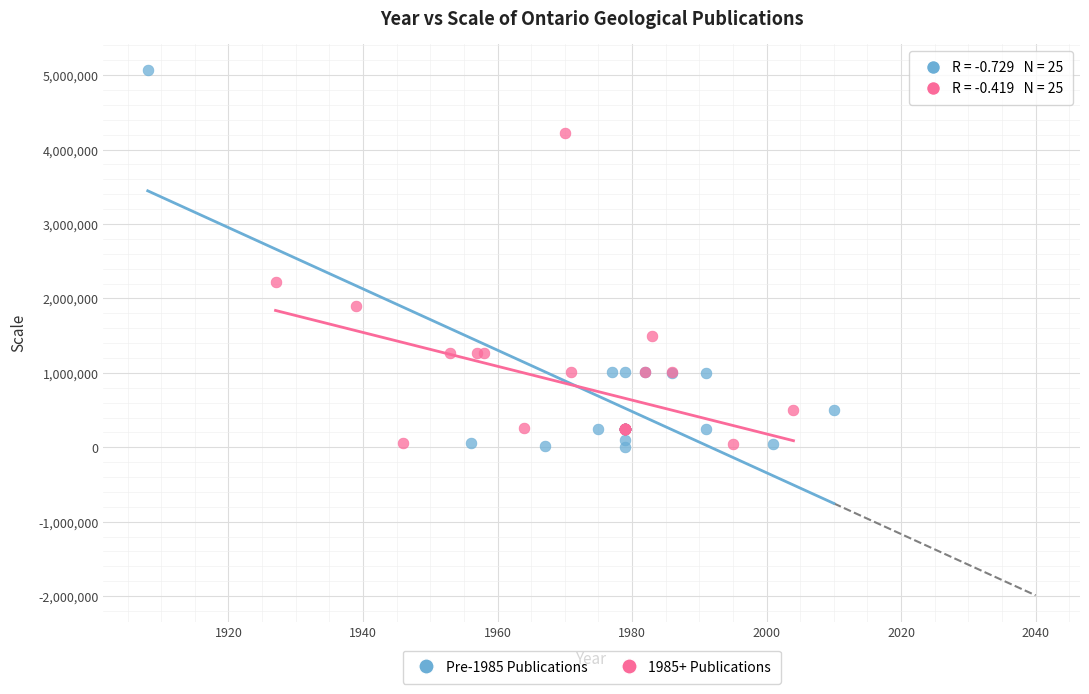

Which series has the largest Y range (max minus min)?

Pre-1985 Publications